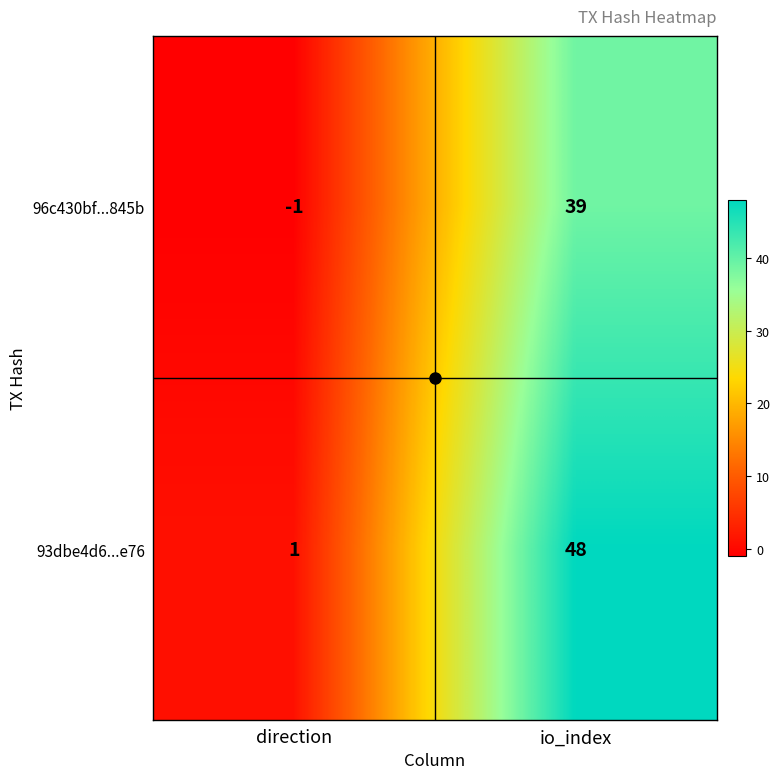

Which category has the lowest value across all series?

direction